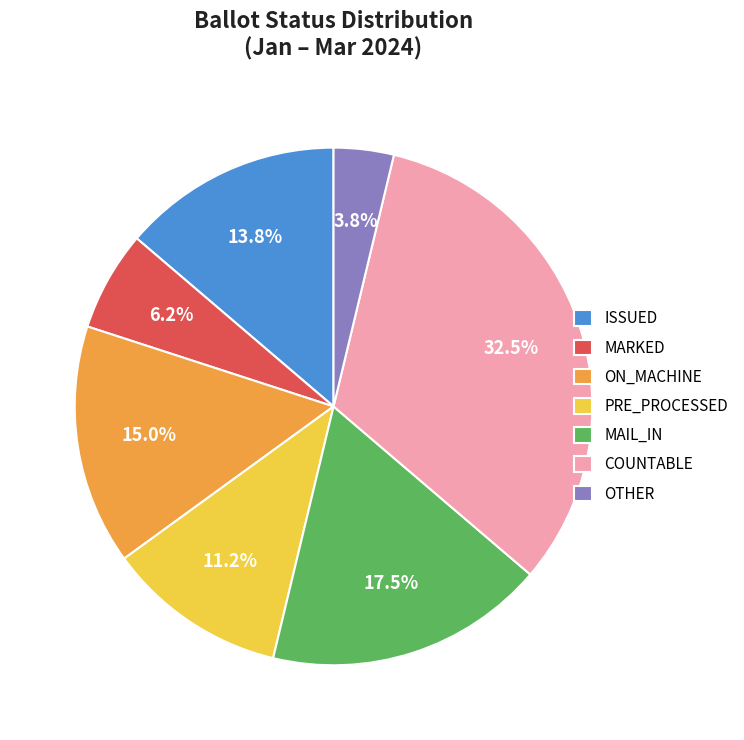

Which category has the smallest portion of the pie?

OTHER